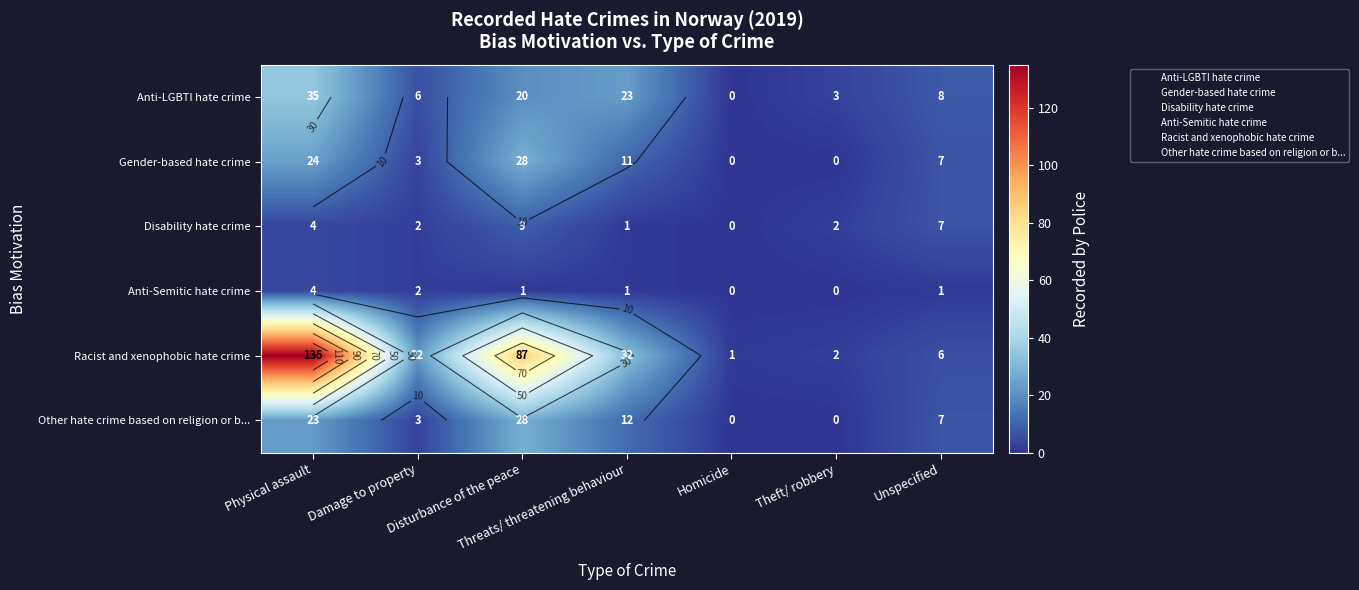

Which series has the widest spread of values?

Racist and xenophobic hate crime